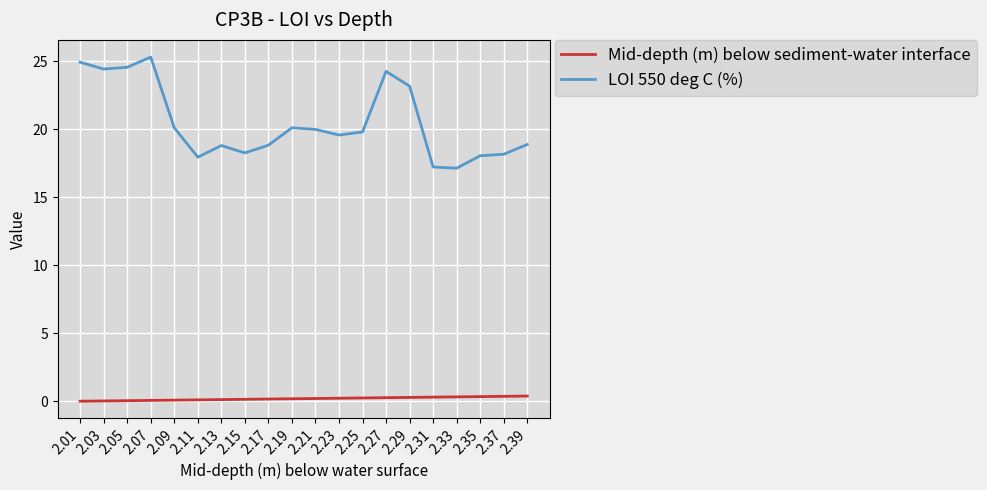

What is the maximum value shown in the chart?

25.3